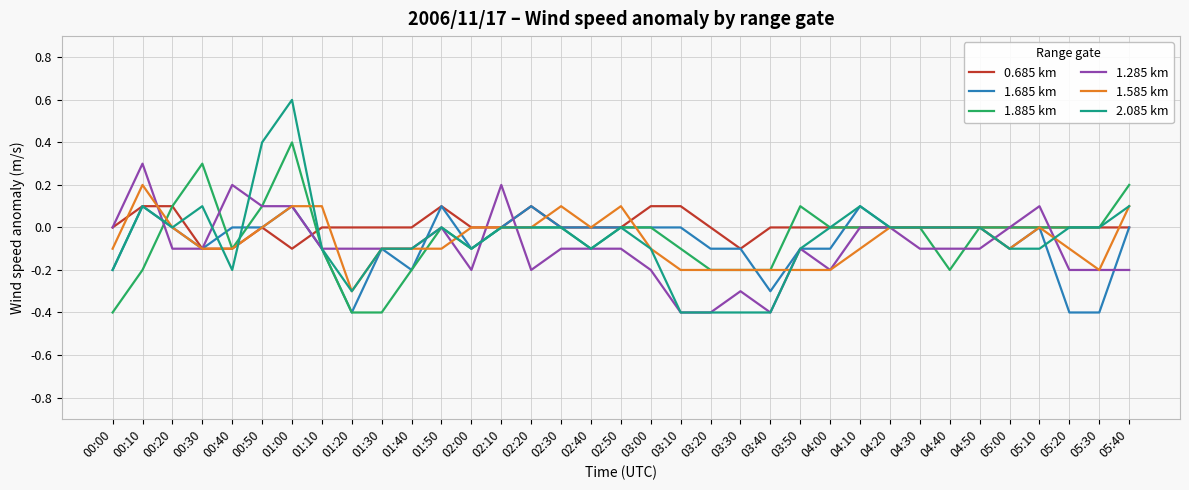

What is the total value across all series at 01:00?

1.2